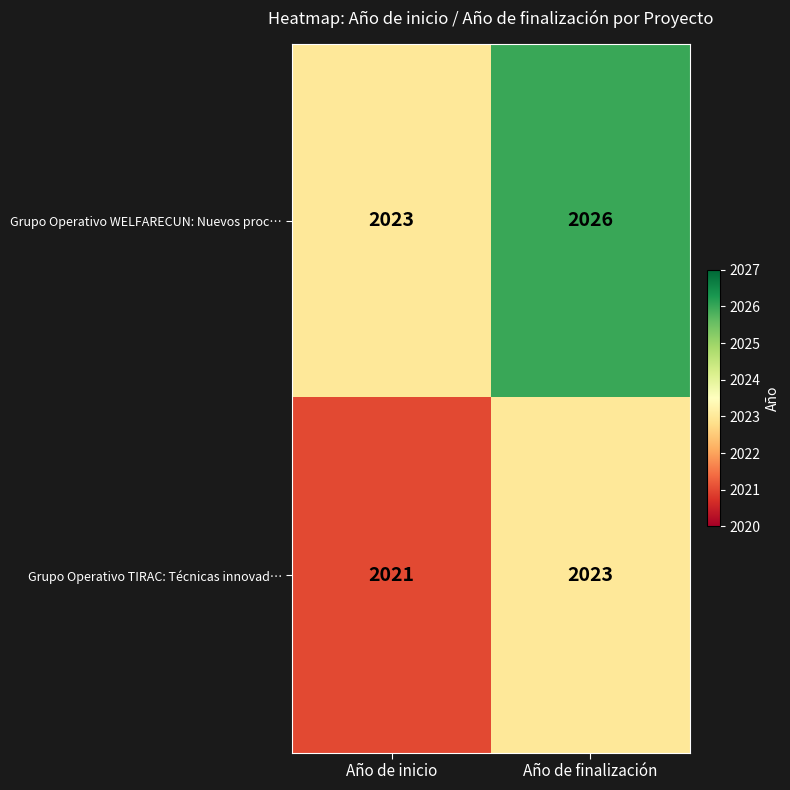

How many categories are shown in the chart?

2